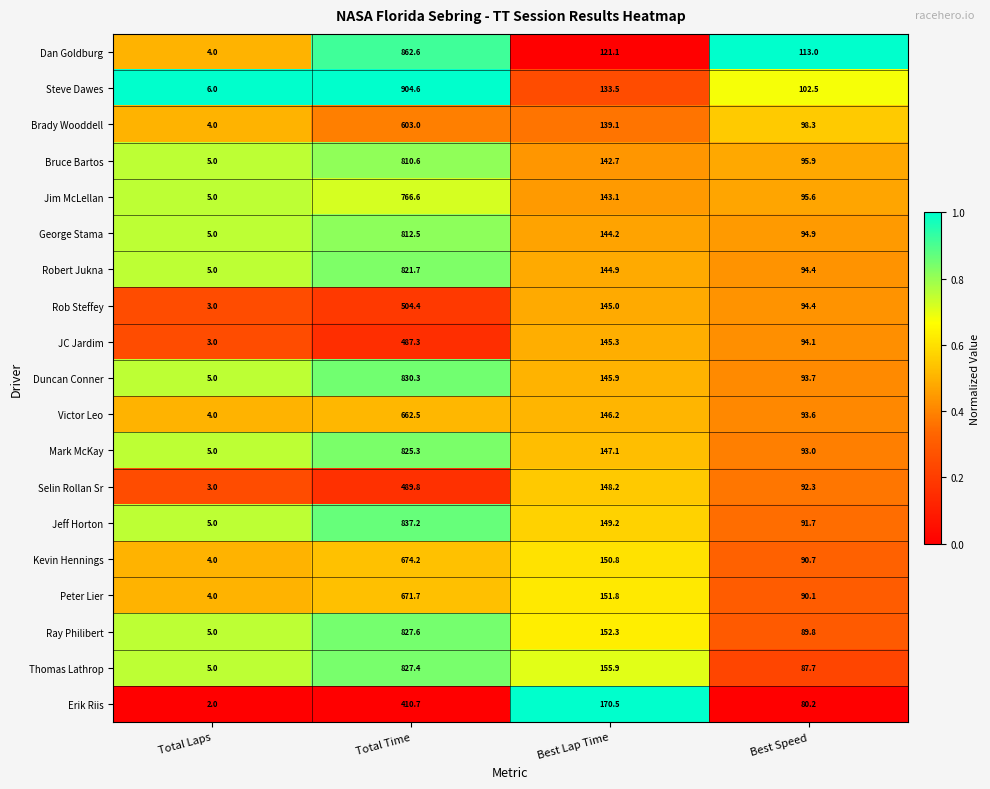

Is it true that Kevin Hennings equals 265.1 at Best Lap Time?

False